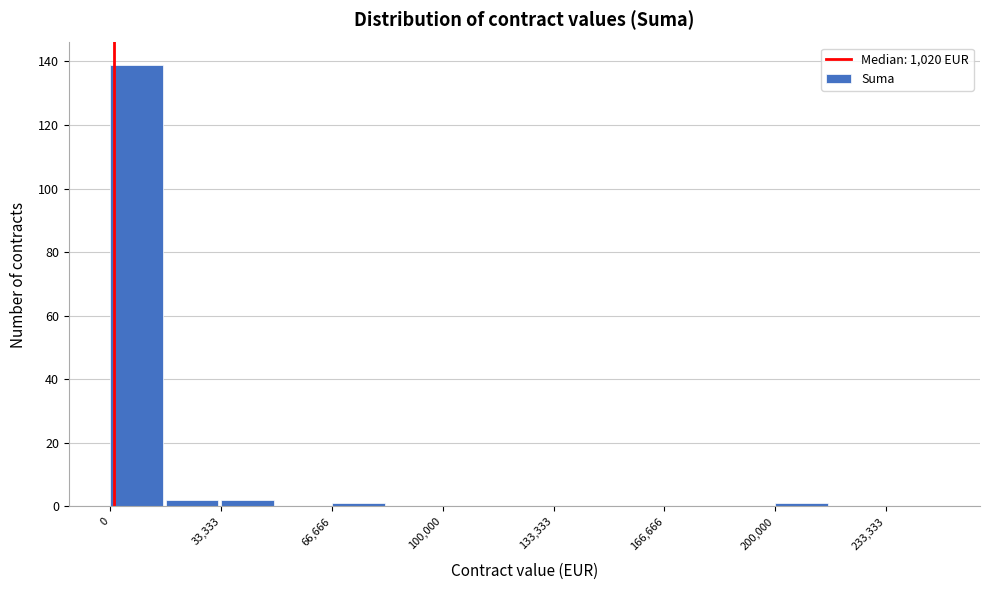

Around what value on the x-axis is the tallest bar? Give the approximate position of its centre, as read against the axis.

10000